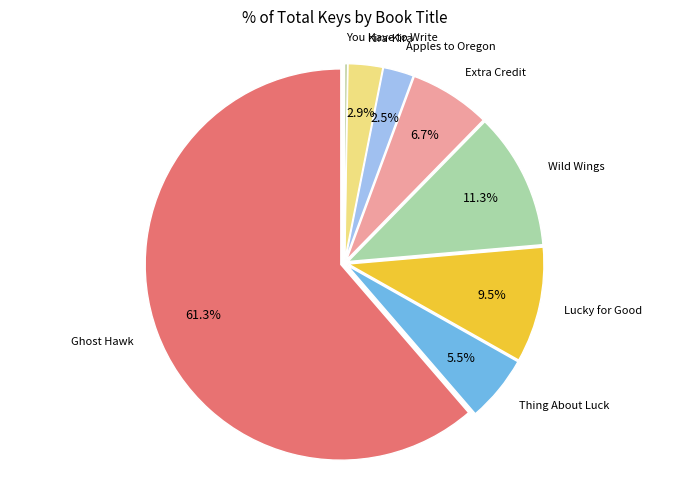

Between Kira-Kira and Thing About Luck, which is larger?

Thing About Luck